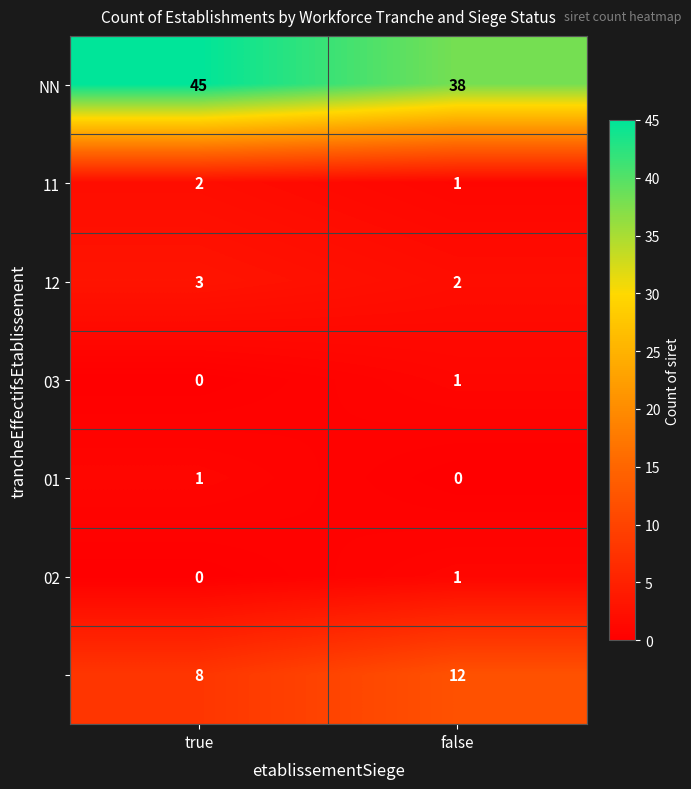

Count the number of categories in the chart.

2